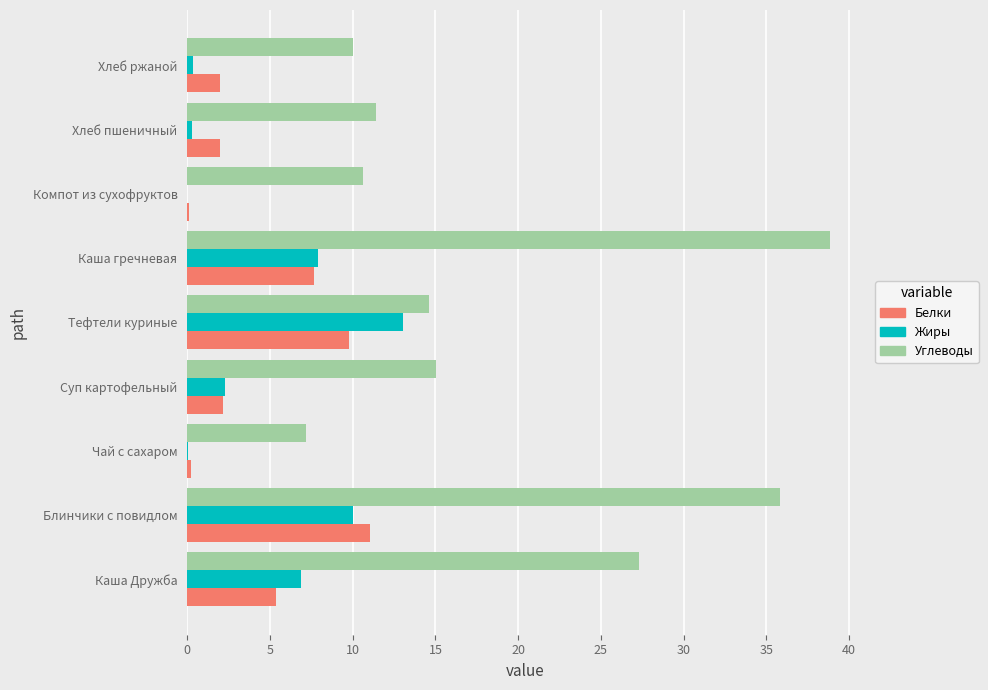

Is the value of Белки at Компот из сухофруктов greater than the value of Углеводы at Блинчики с повидлом?

No